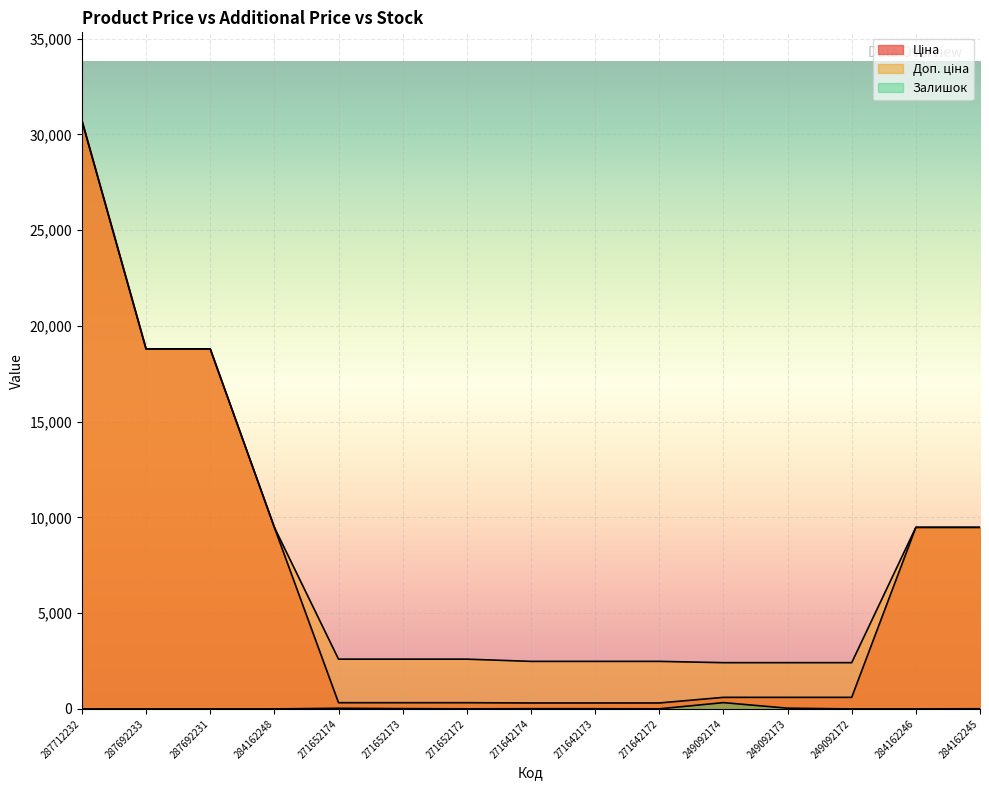

True or false: Доп. ціна and Залишок intersect in this chart.

False